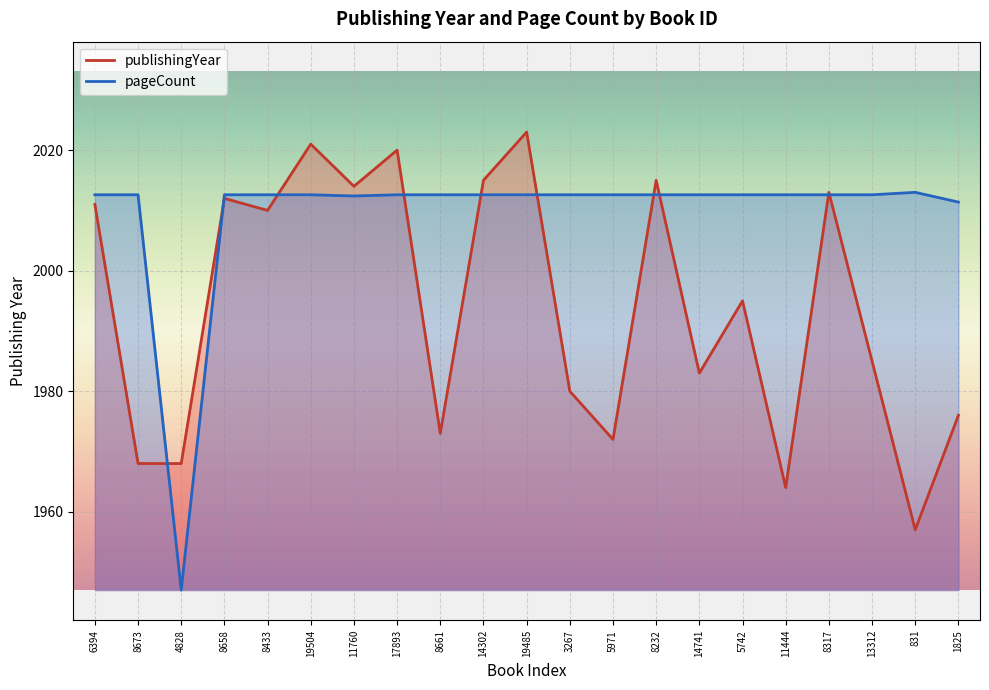

Count the number of data series in this chart.

2